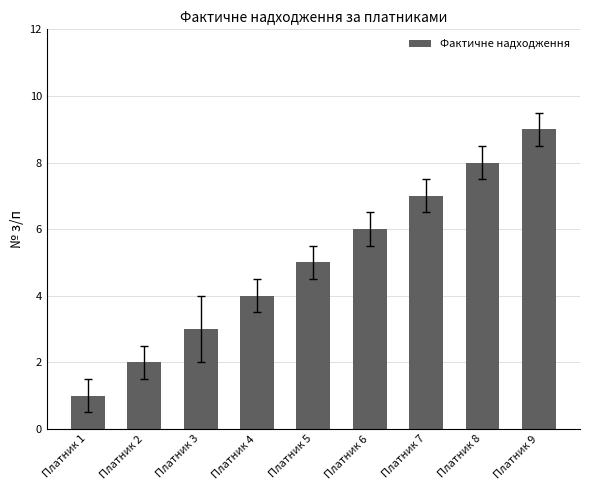

What is the ratio of the value at Платник 5 to the value at Платник 6?

0.8